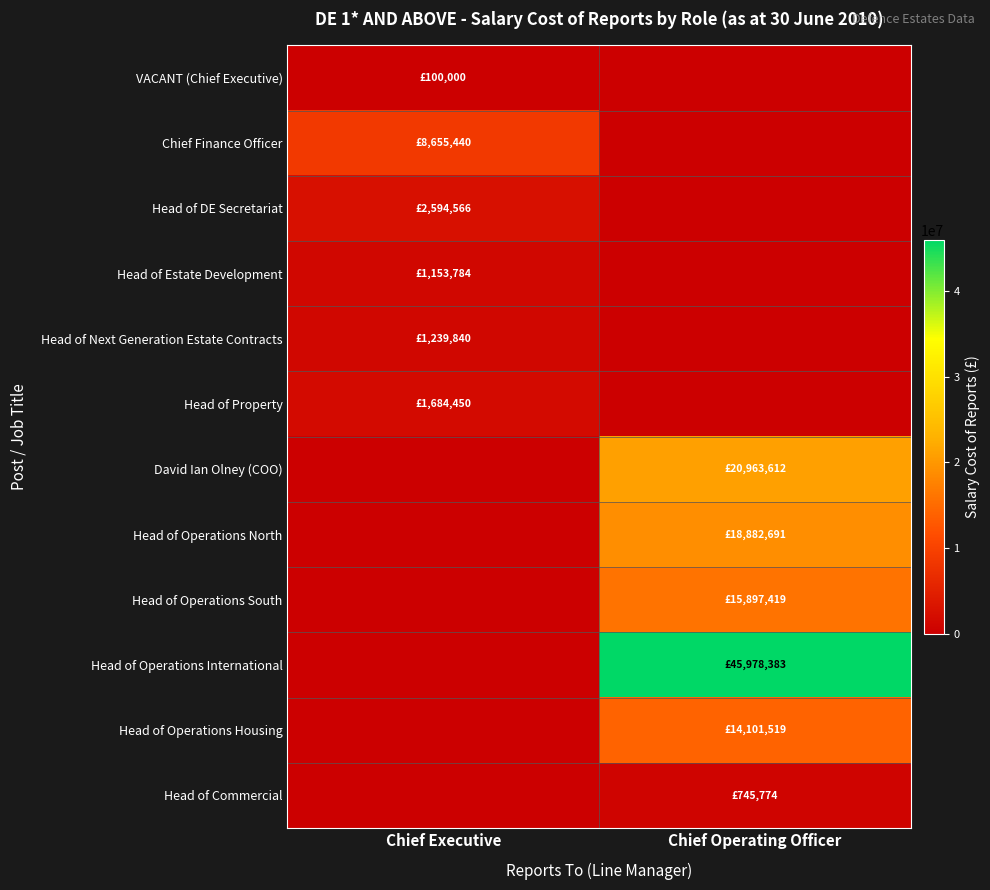

Which series has the largest total across all categories?

Head of Operations International